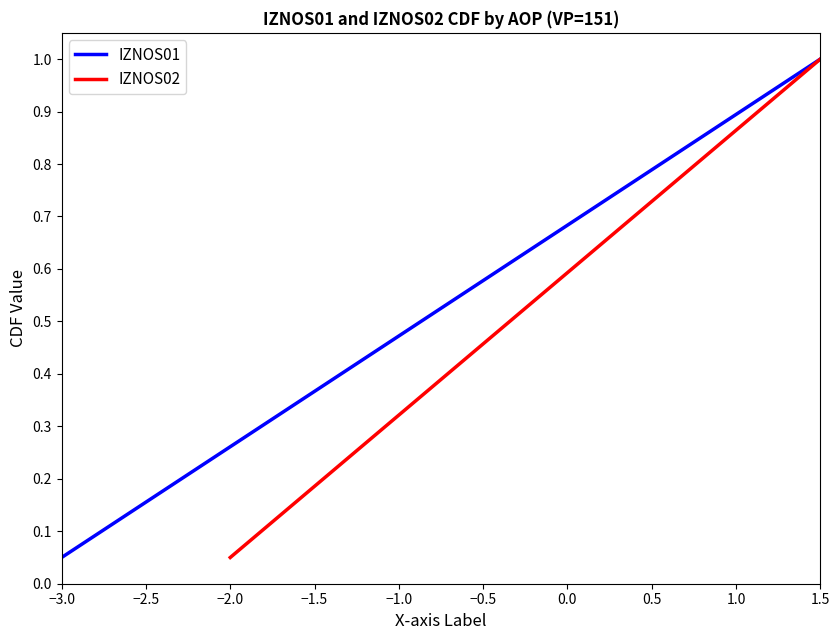

At which label does IZNOS01 reach its peak?

1.5